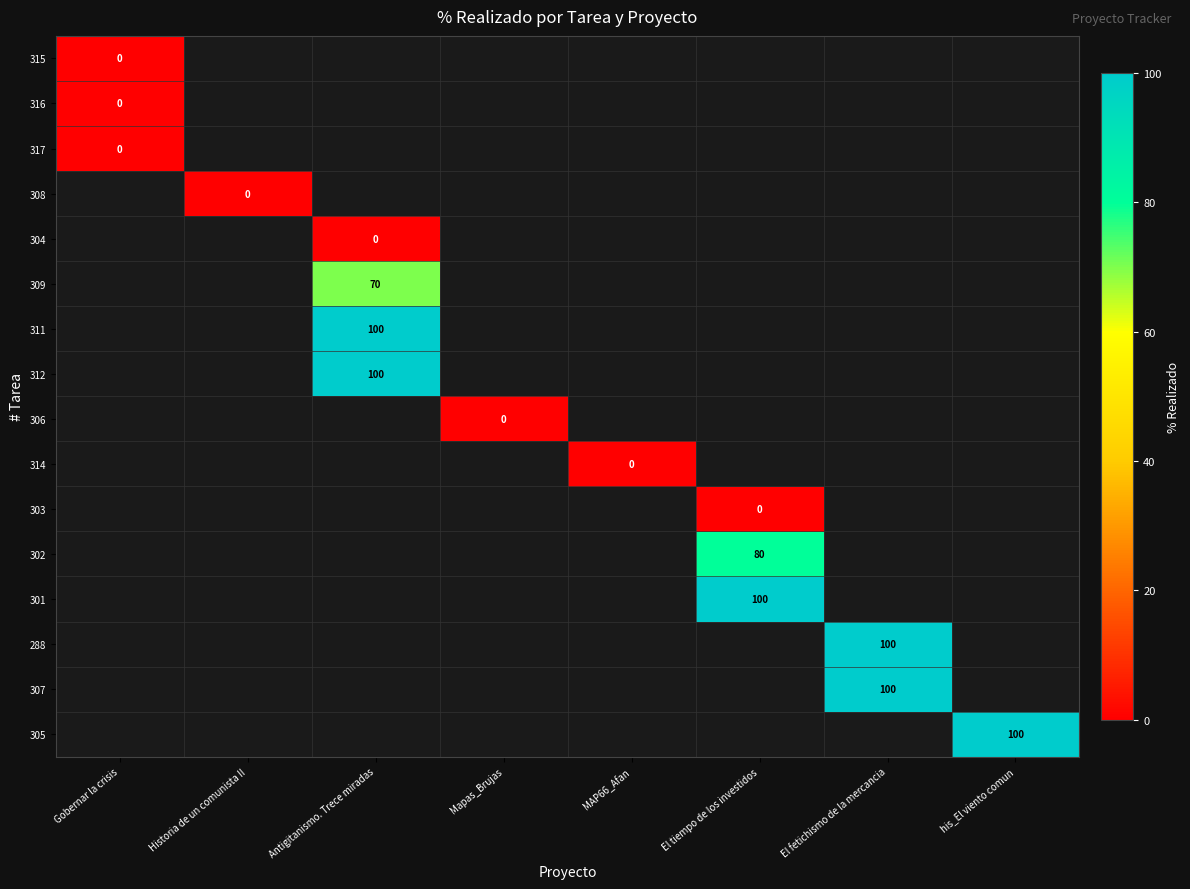

The value of 309 at Antigitanismo. Trece miradas is 20. True or false?

False